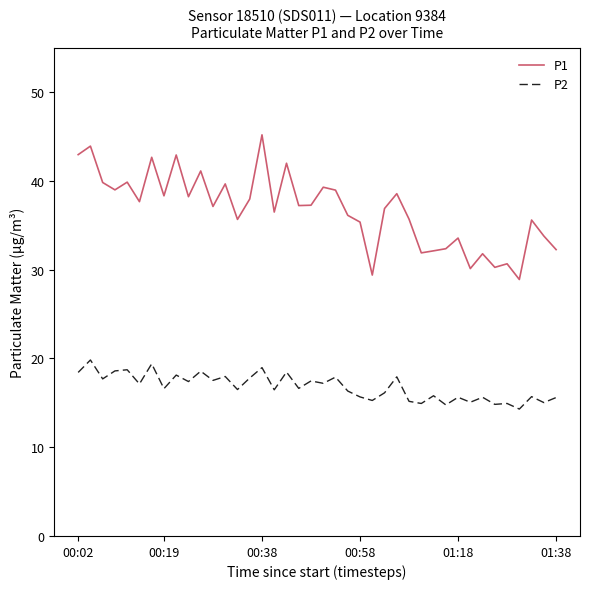

Is this an area chart (filled region under the line)?

No